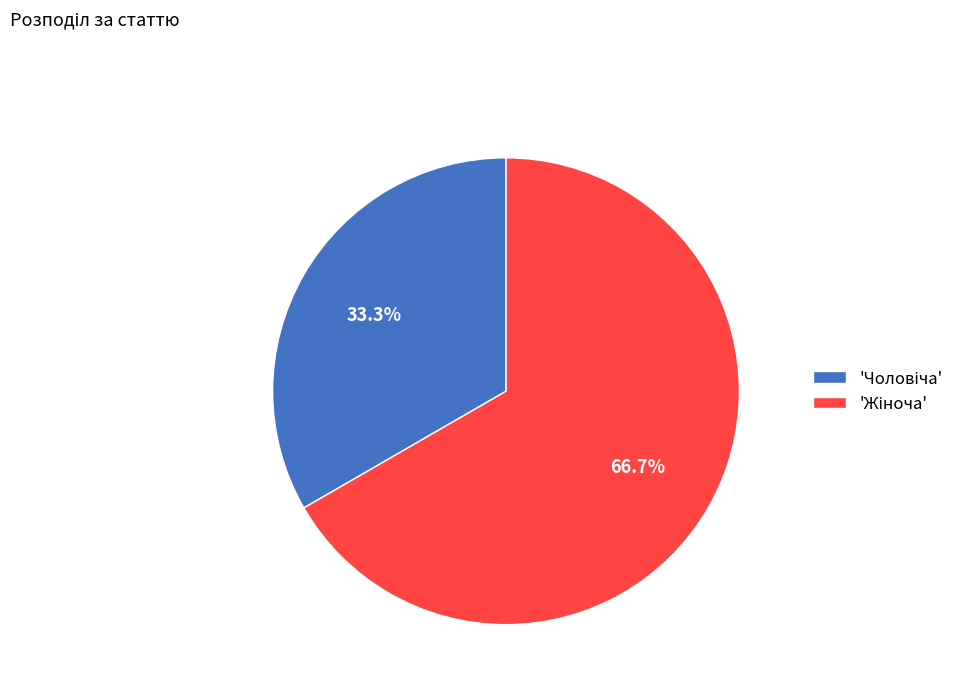

Is there any slice that represents more than half of the pie?

Yes